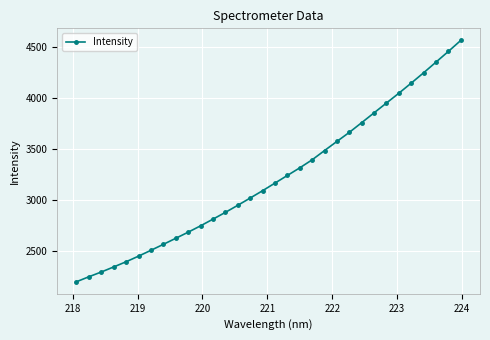

How many series are shown in this chart?

1